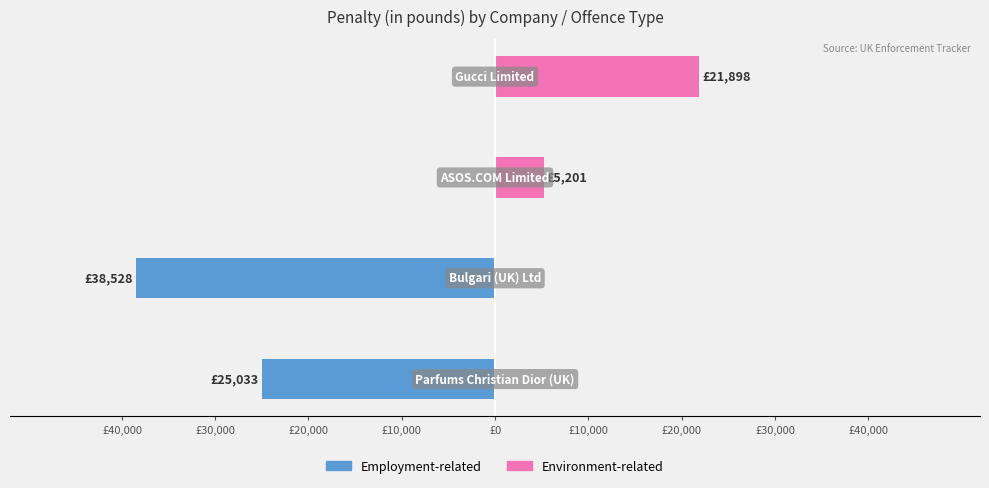

Count the number of data series in this chart.

2